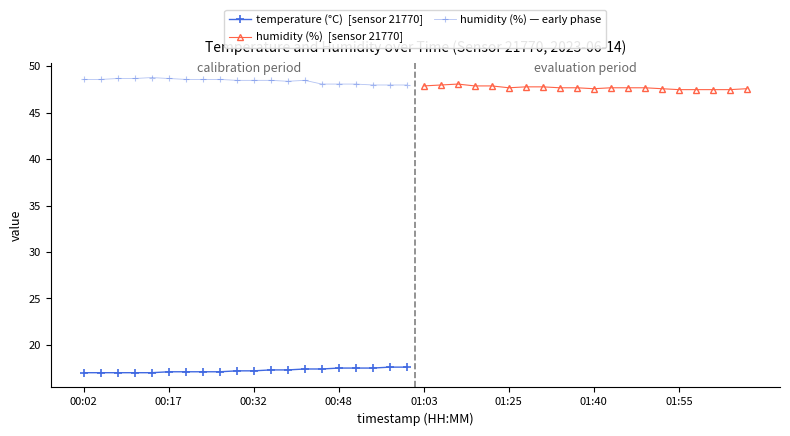

Reading left to right, extract all data points from this chart.

temperature (°C)  [sensor 21770]: 17.0	17.0	17.0	17.0	17.0	17.1	17.1	17.1	17.1	17.2	17.2	17.3	17.3	17.4	17.4	17.5	17.5	17.5	17.6	17.6
humidity (%)  [sensor 21770]: 47.9	48.0	48.1	47.9	47.9	47.7	47.8	47.8	47.7	47.7	47.6	47.7	47.7	47.7	47.6	47.5	47.5	47.5	47.5	47.6
humidity (%) — early phase: 48.6	48.6	48.7	48.7	48.8	48.7	48.6	48.6	48.6	48.5	48.5	48.5	48.4	48.5	48.1	48.1	48.1	48.0	48.0	48.0